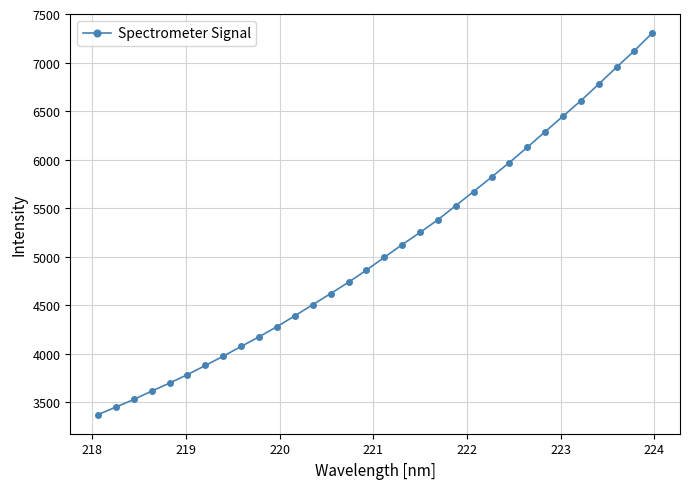

What is the value of the 14th point from the left?

4621.6